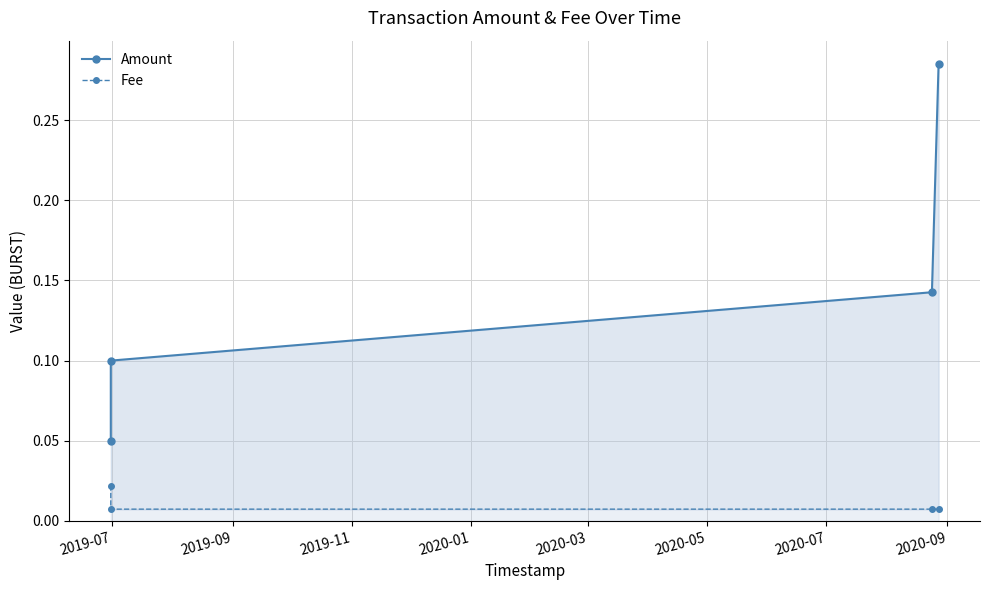

Which category has the lowest value in the Fee series?

2019-09